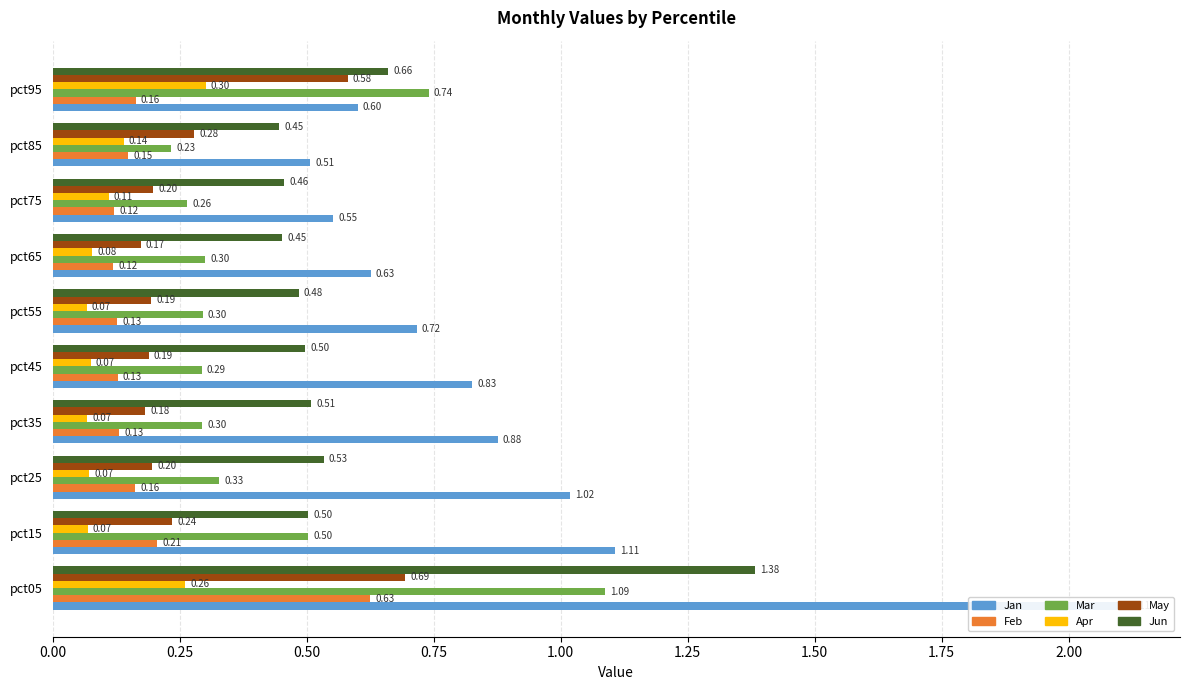

How many series are shown in this chart?

6